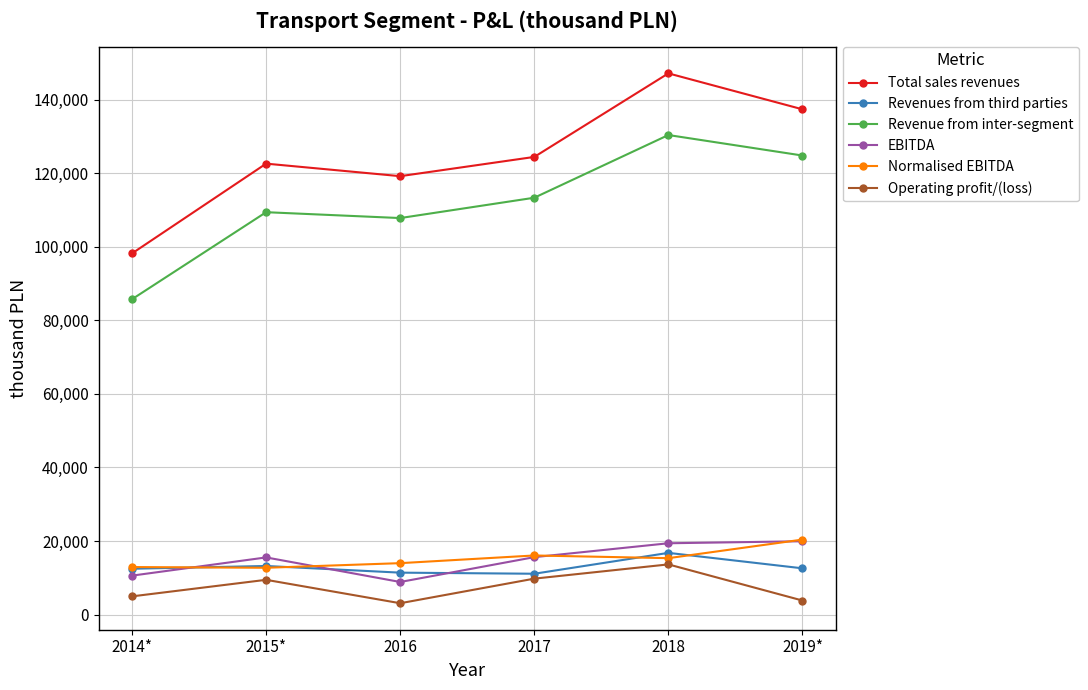

True or false: EBITDA has more than 0 points higher than both neighbors.

True